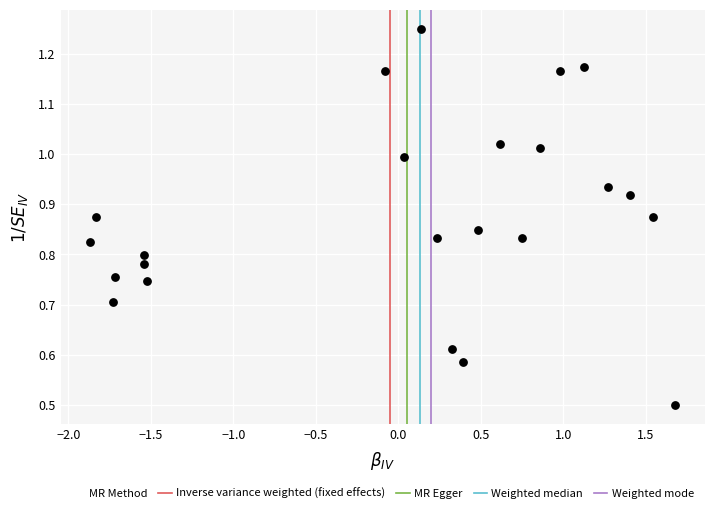

What Y value in the scatter plot is closest to 0?

0.5